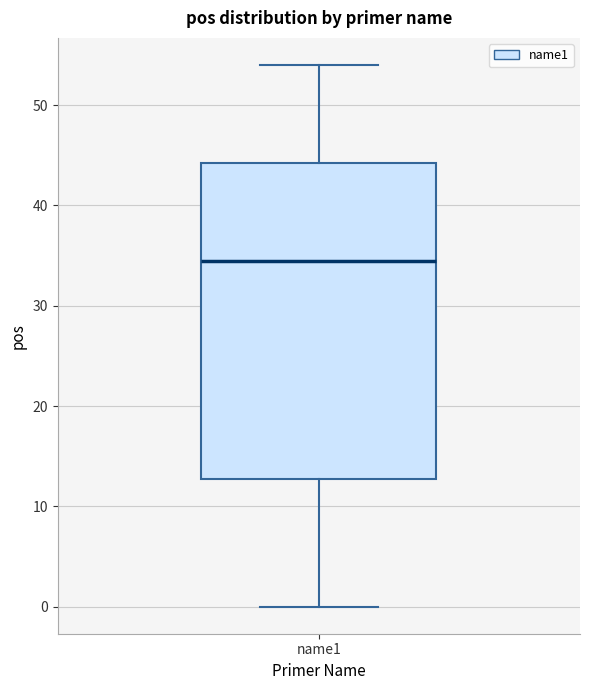

Where does the upper whisker of the box for name1 end on the y-axis? The values are not printed on the chart, so give them approximately, as read against the axis.

54